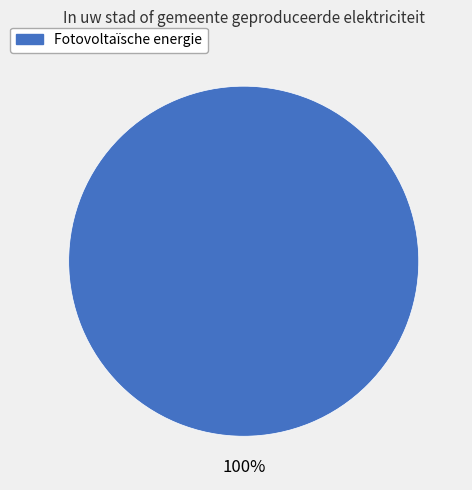

Does any single category account for the majority?

Yes